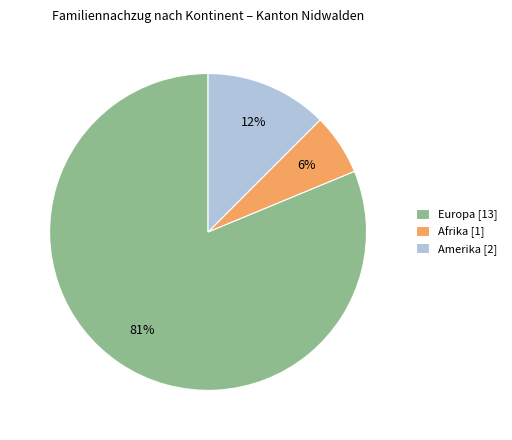

To the nearest percent, what is the average slice percentage?

33%